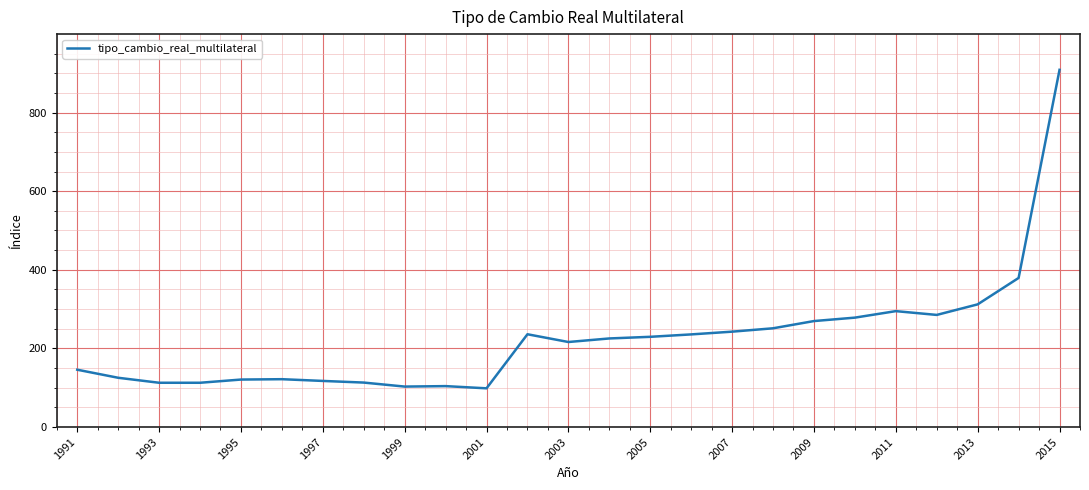

What is the minimum value shown in the chart?

98.5